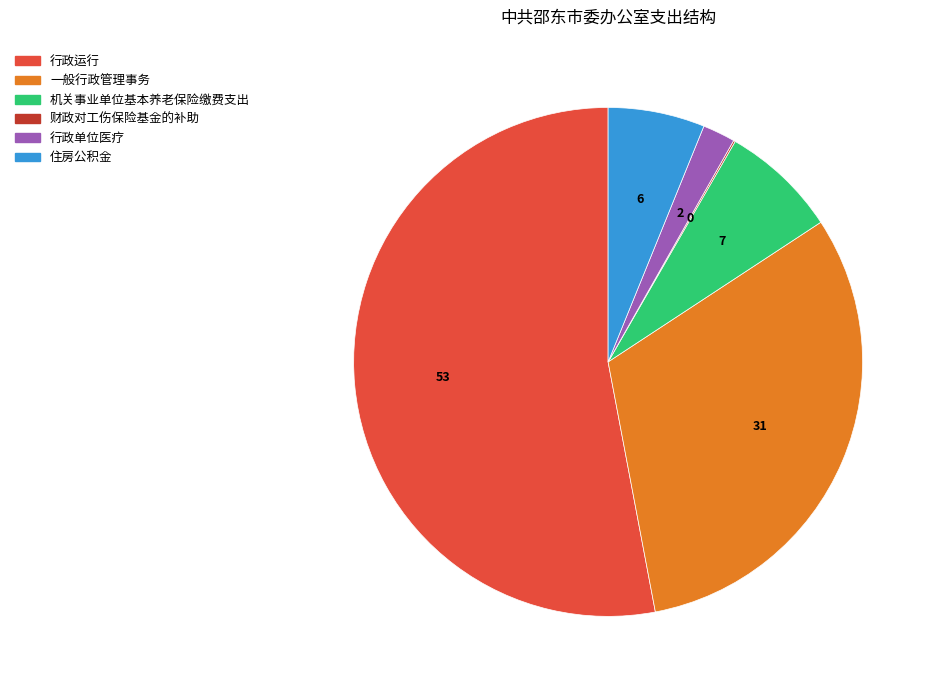

What is the ratio of the value at 行政单位医疗 to the value at 机关事业单位基本养老保险缴费支出?

0.3